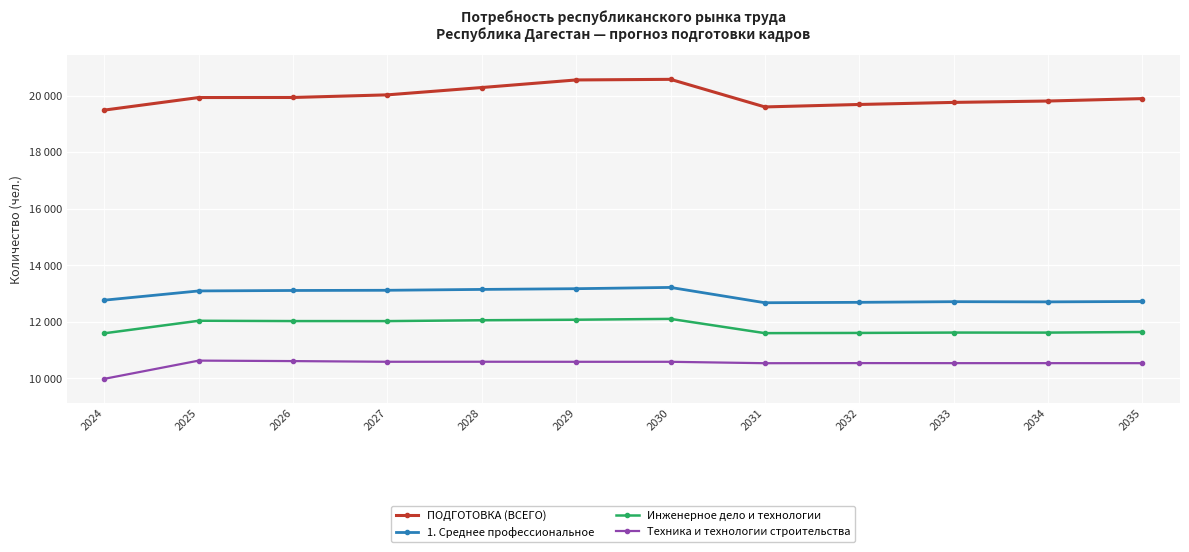

True or false: ПОДГОТОВКА (ВСЕГО) has more than 1 interior local peaks.

False